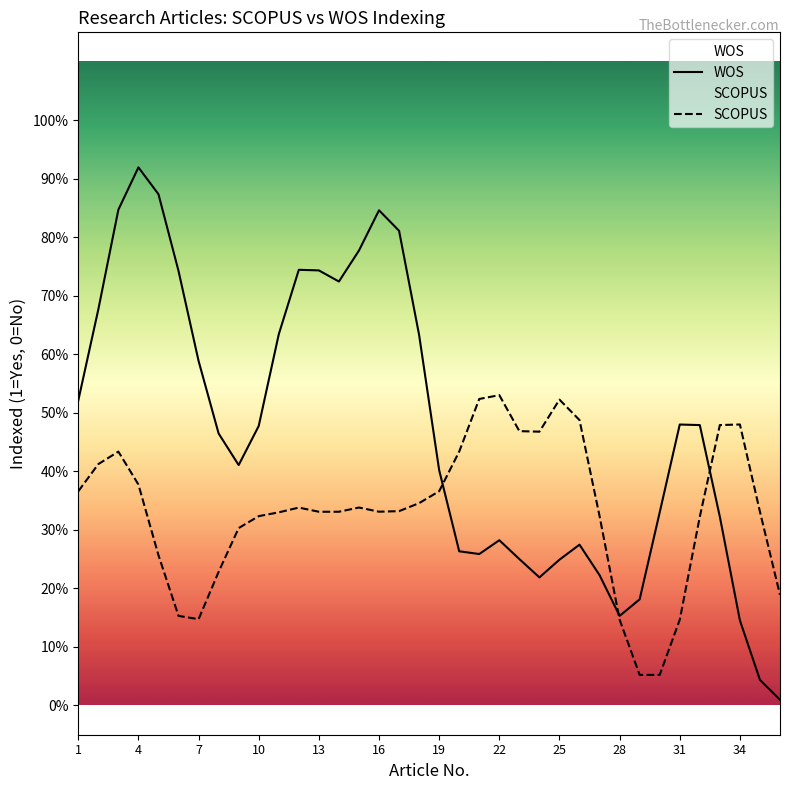

Does the chart display data point markers on the line(s)?

No